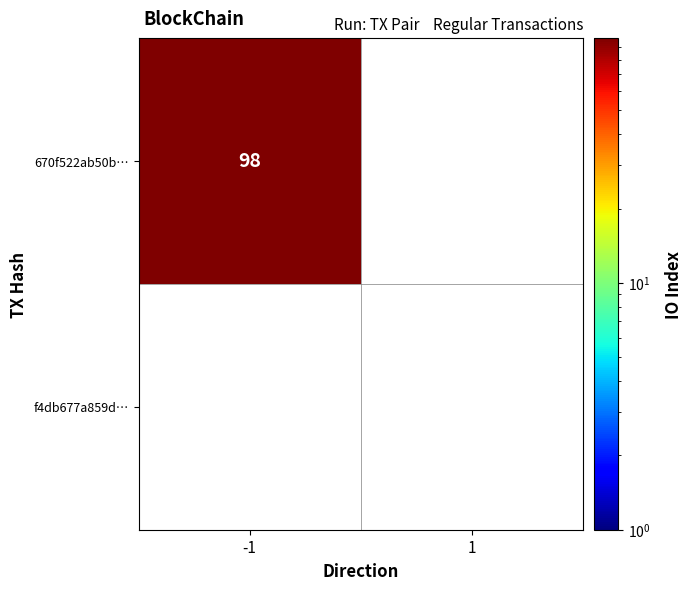

Rank the categories by f4db677a859d14cdb43a8927b25730e46fcb3fe value from highest to lowest.

-1, 1